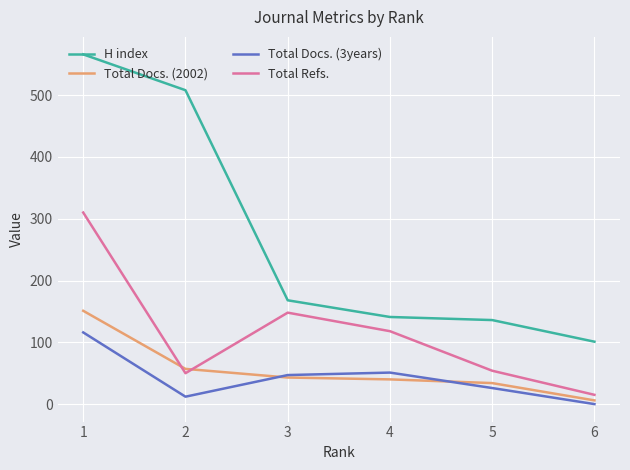

The value of Total Refs. at 1 is 459. True or false?

False